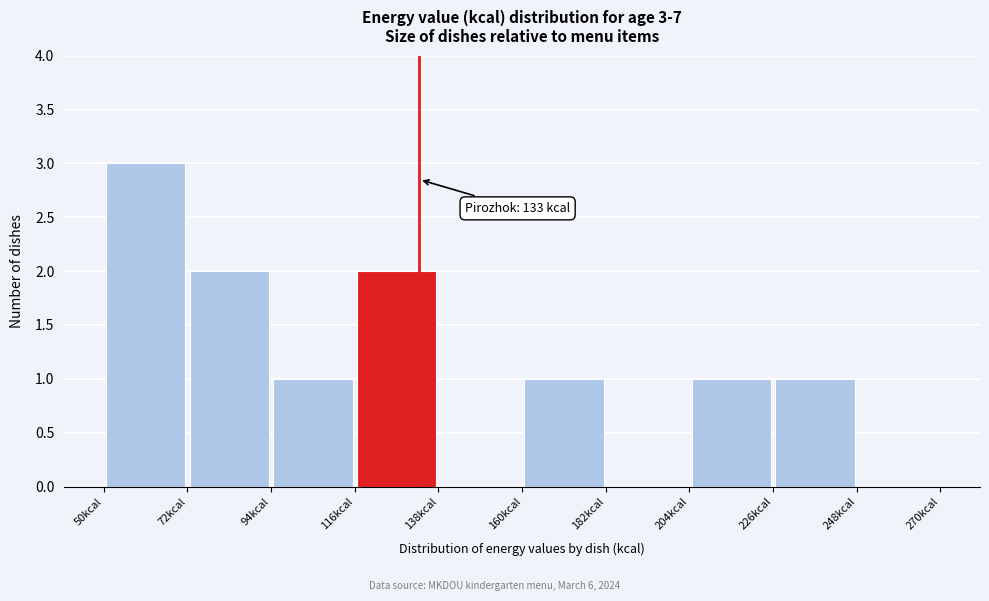

Which range on the x-axis has the tallest bar?

50 to 72